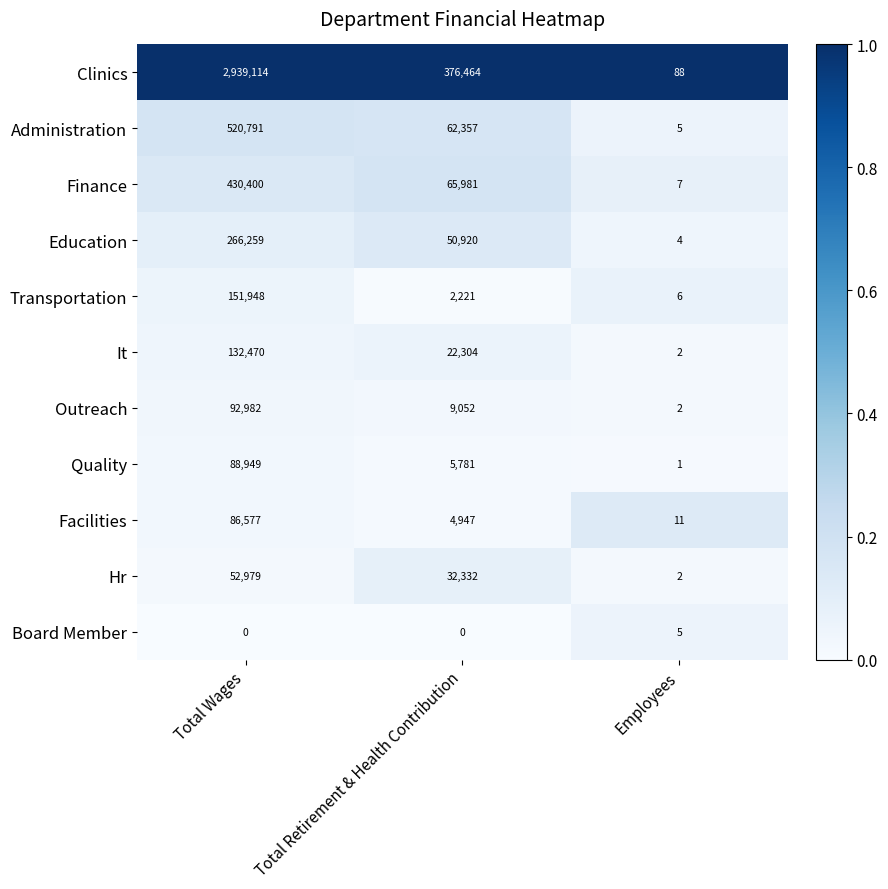

List the labels in order of It value, largest first.

Total Wages, Total Retirement & Health Contribution, Employees